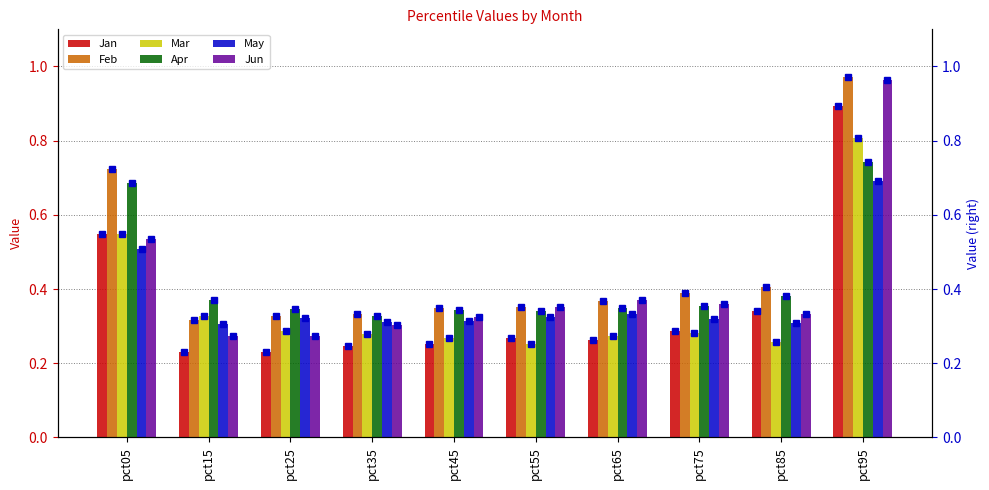

How many Apr values are between 0 and 1?

10